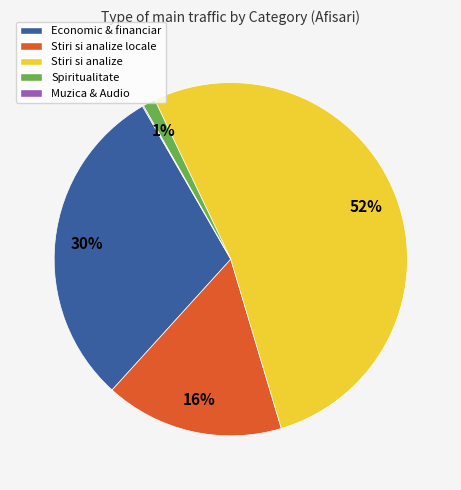

To the nearest percent, what is the combined percentage of Stiri si analize and Stiri si analize locale?

69%